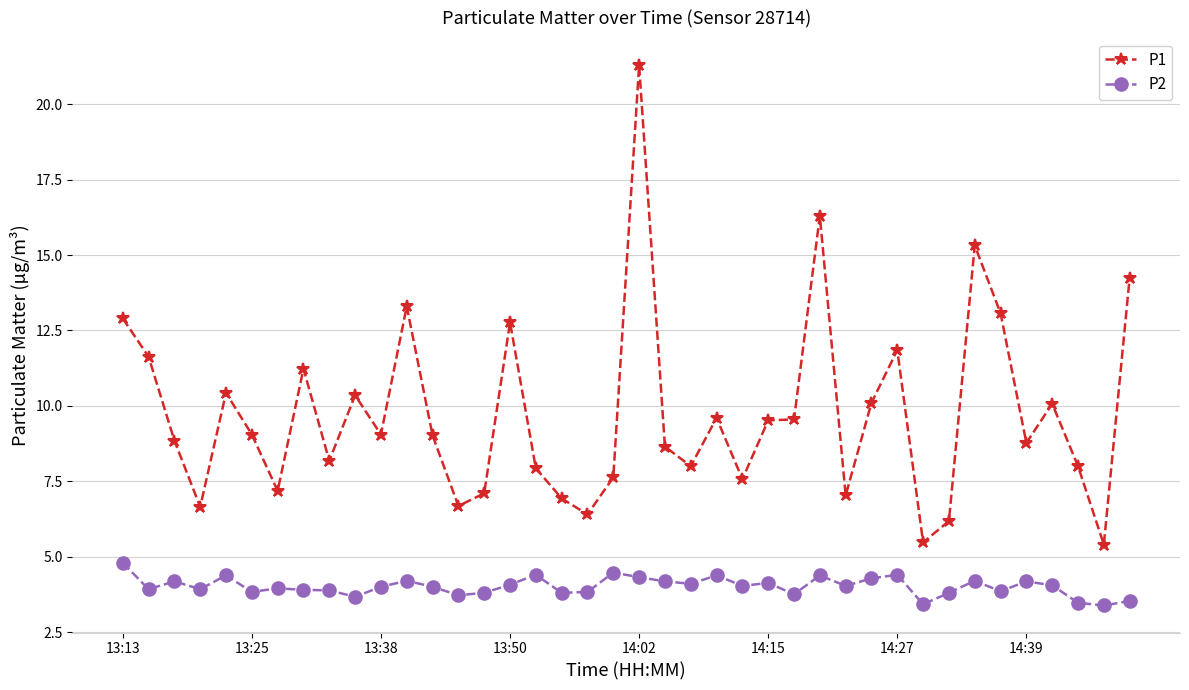

What is the maximum value for P2?

4.8